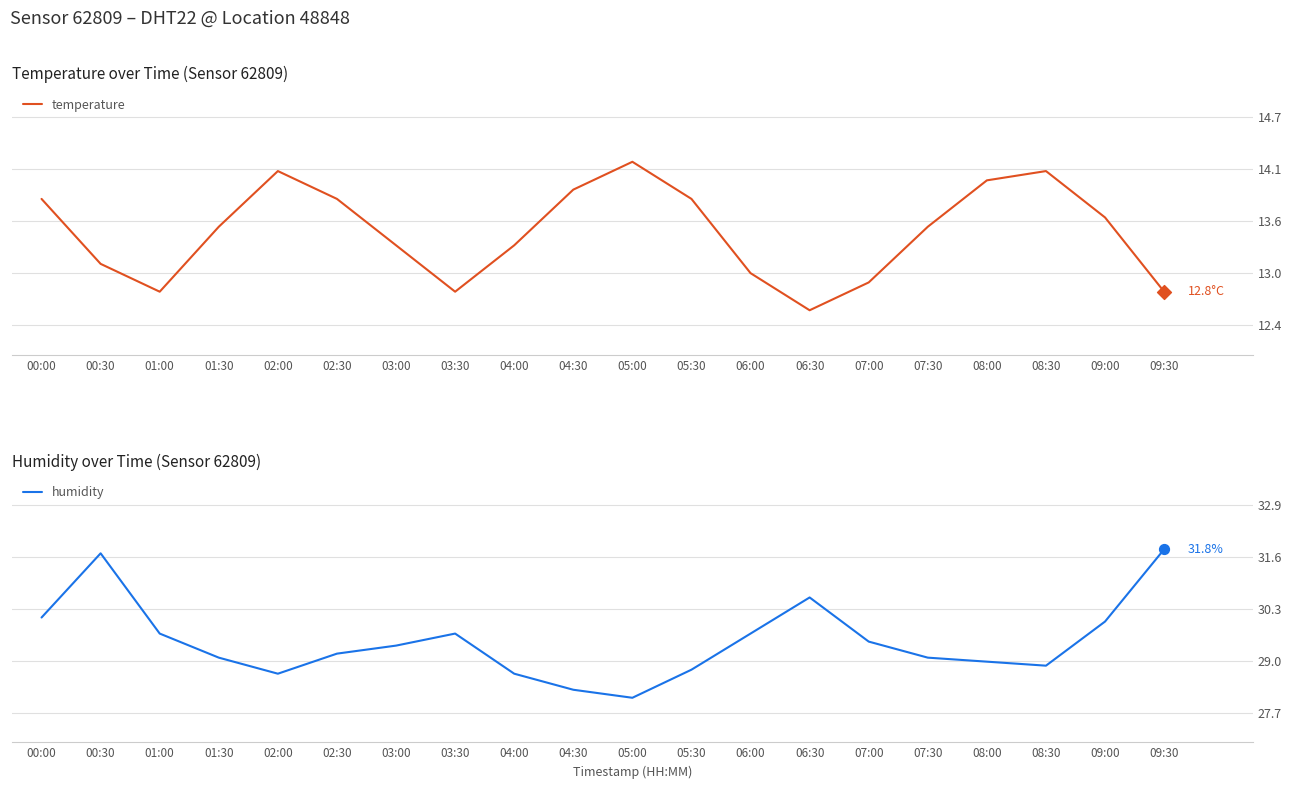

Which series reaches the maximum Y coordinate?

humidity